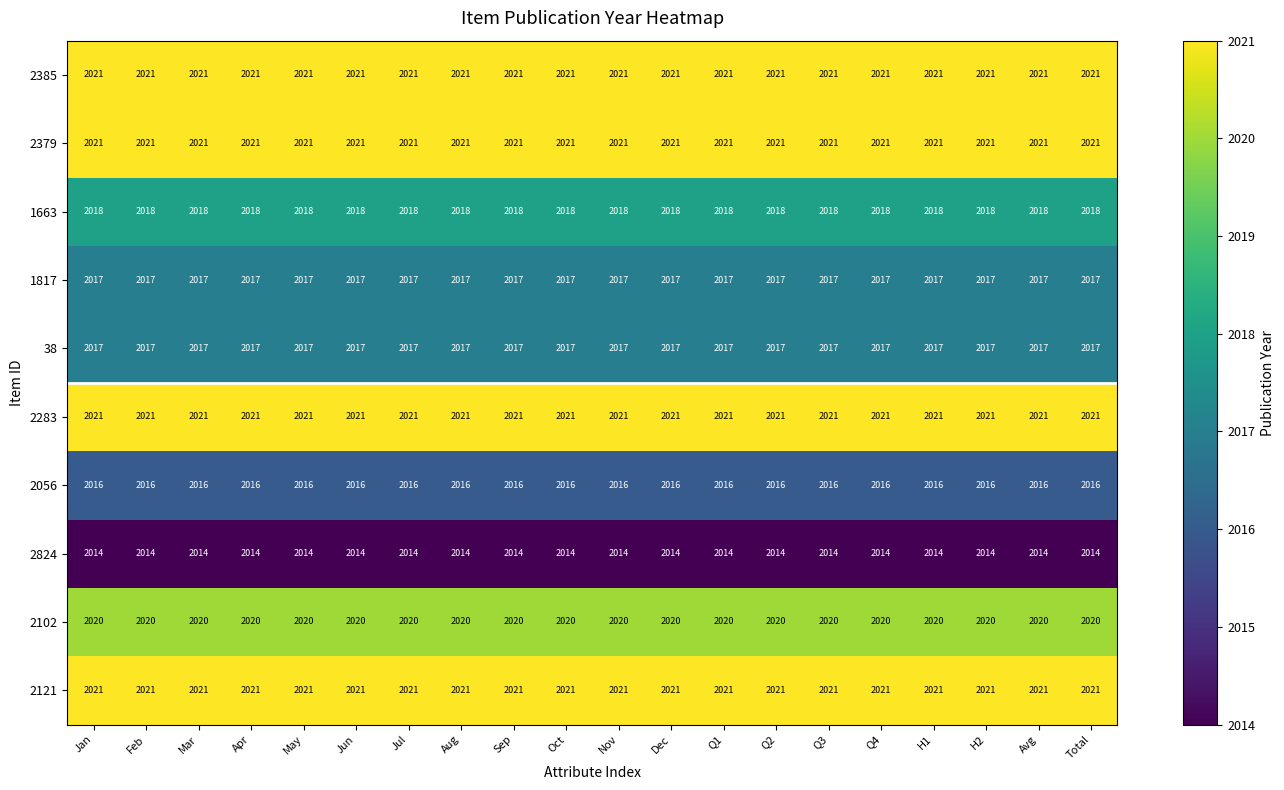

What is the difference between the highest and lowest values at Total?

7